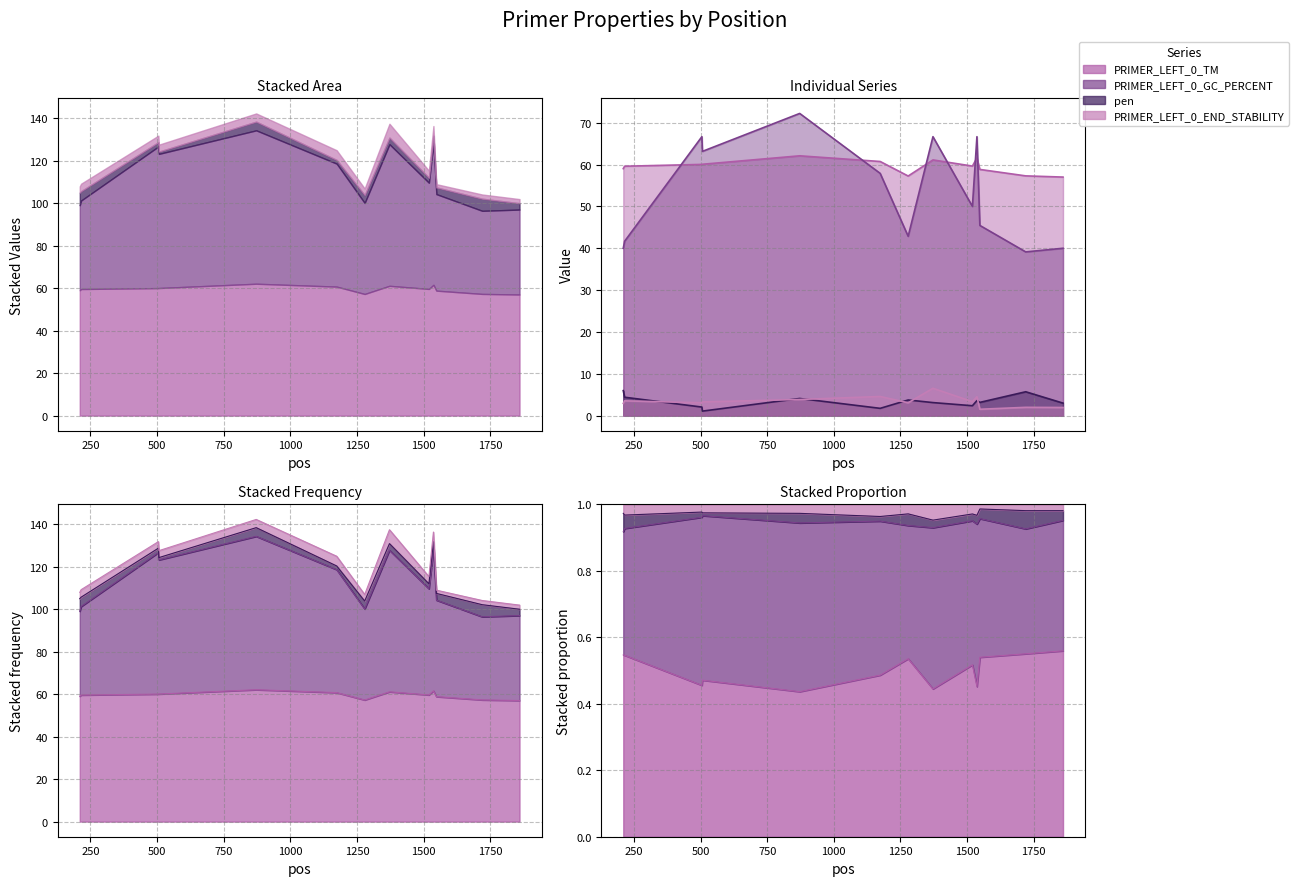

How many data points in PRIMER_LEFT_0_TM are above 59?

9